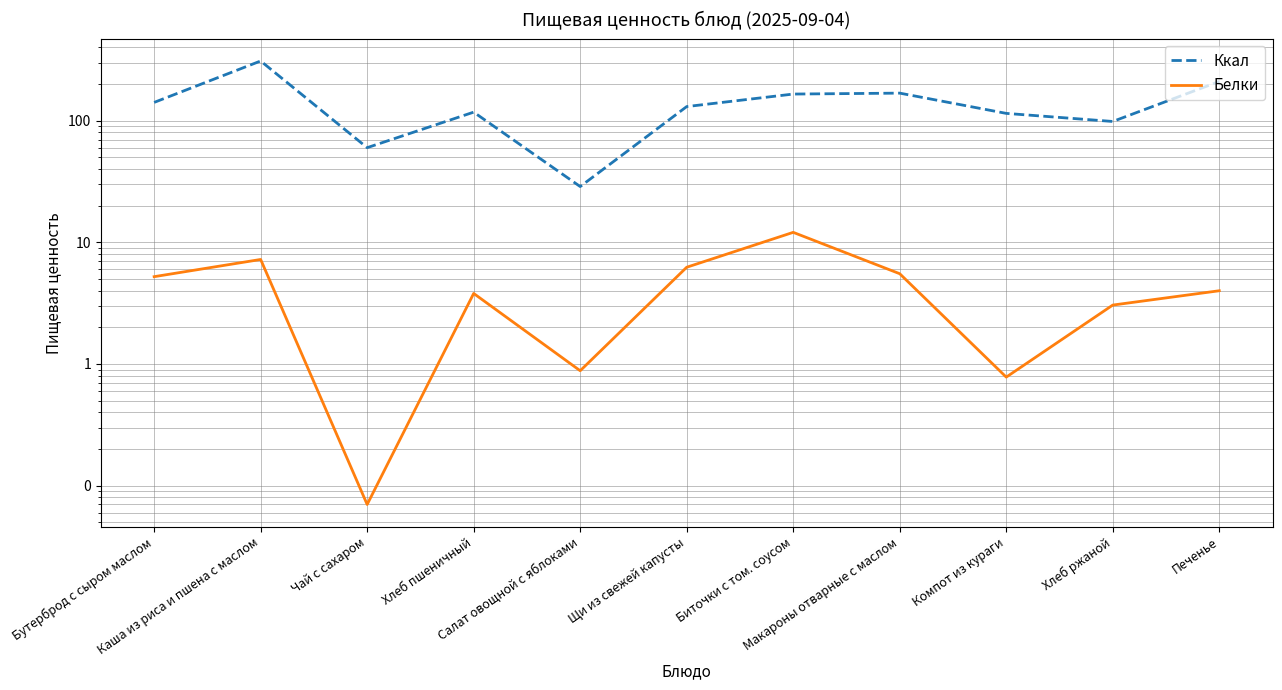

Is the value of Ккал at Щи из свежей капусты greater than the value of Белки at Чай с сахаром?

Yes